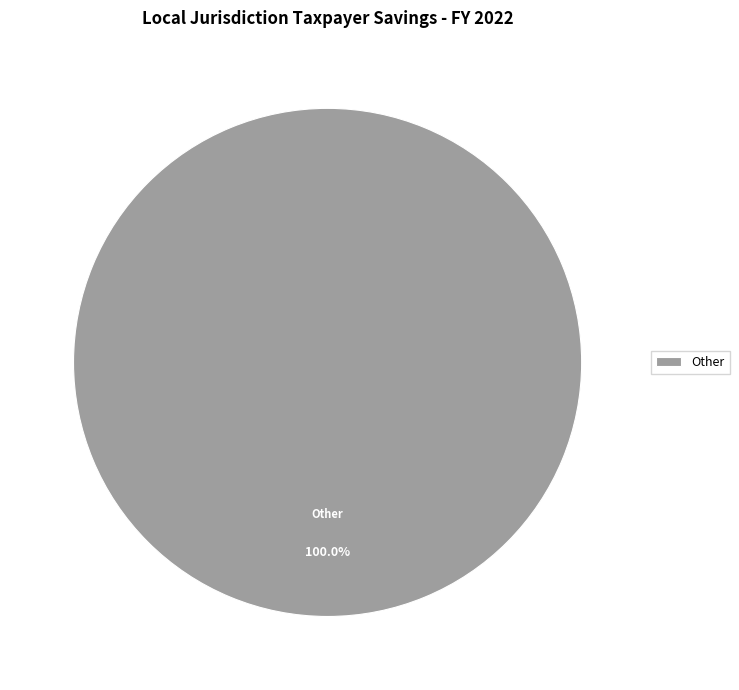

Does Other represent more than half of the total?

Yes